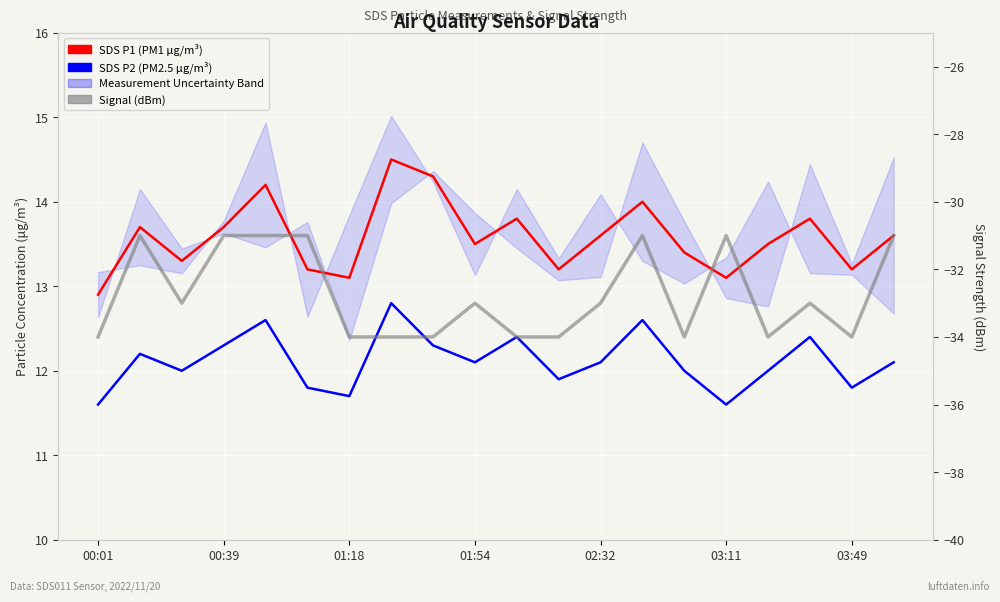

What is the difference between the second highest and second lowest values in the SDS P2 (PM2.5 μg/m³) series?

1.0